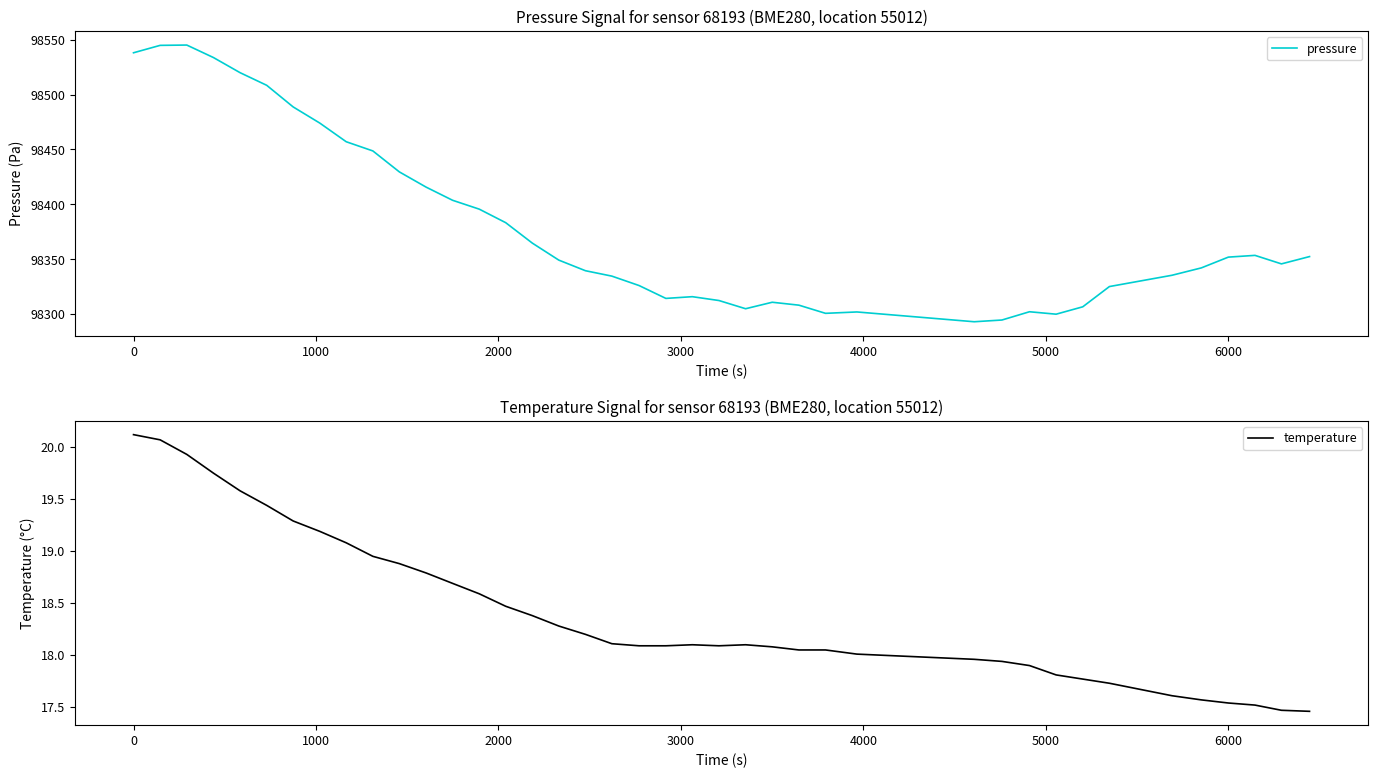

What are all the series names shown in the legend?

pressure, temperature